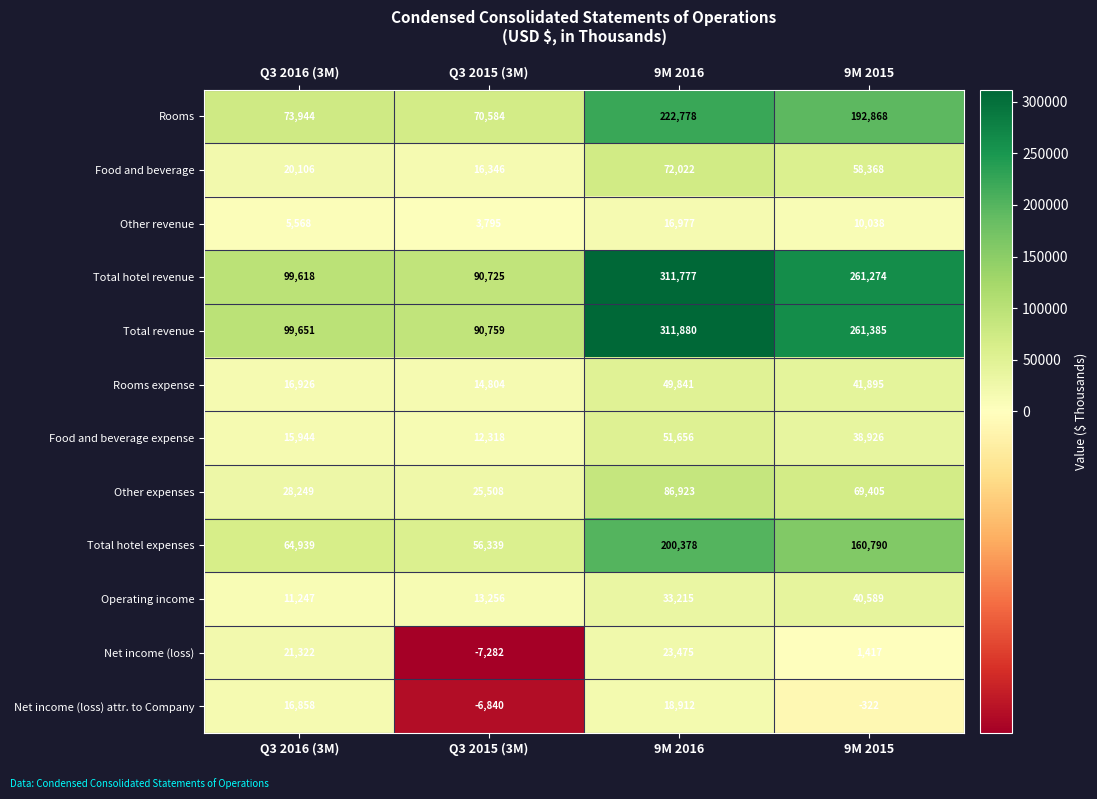

True or false: Other revenue has a value of 6625 at 9M 2015.

False